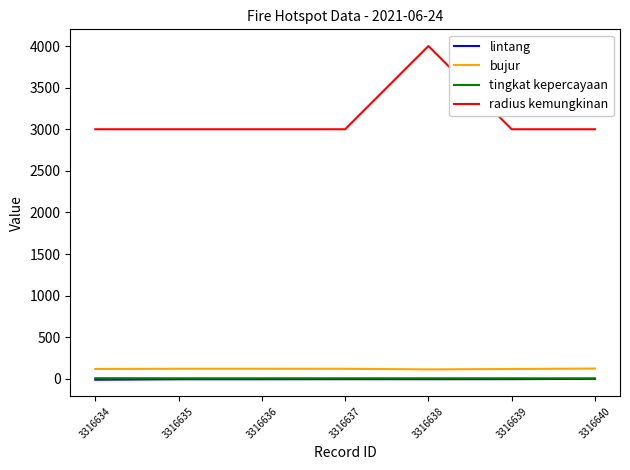

What is the maximum value shown in the chart?

4000.0